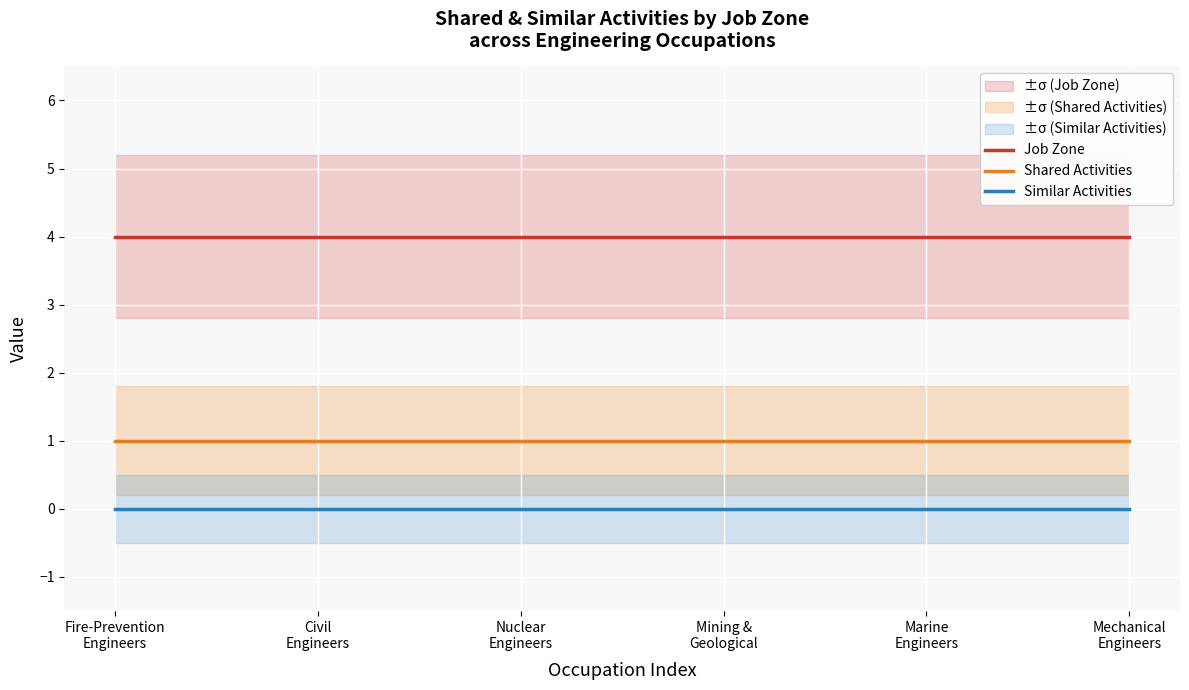

At which label does Job Zone reach its minimum?

Fire-Prevention
Engineers